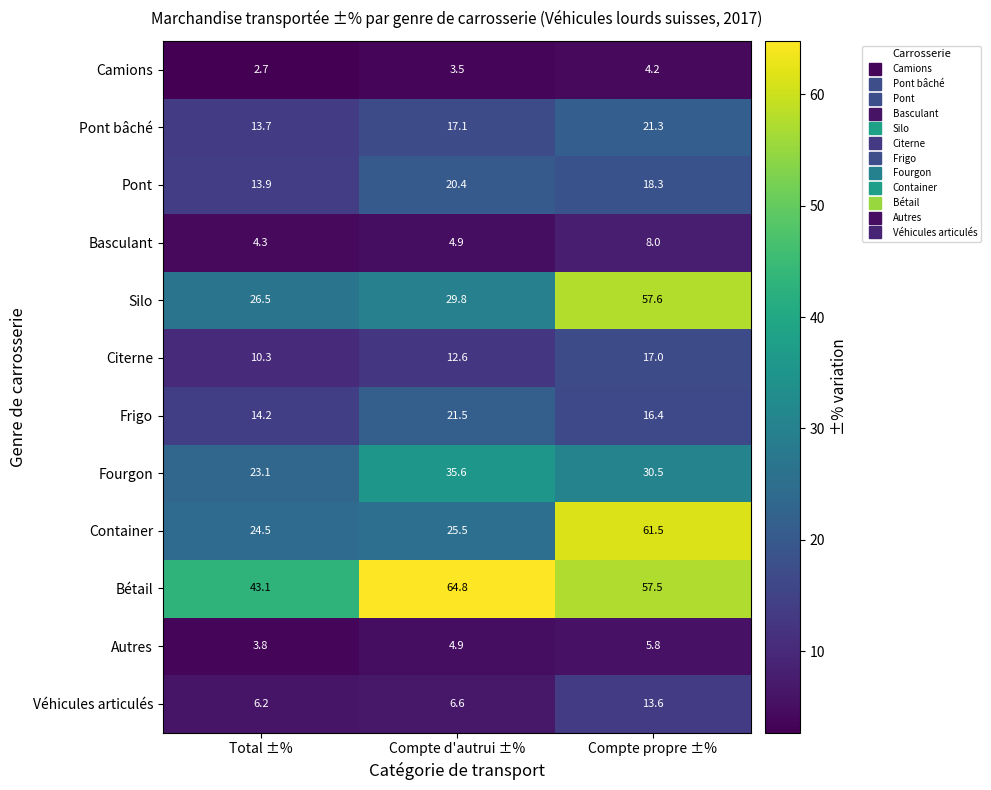

What is the average value of the Container series?

37.2